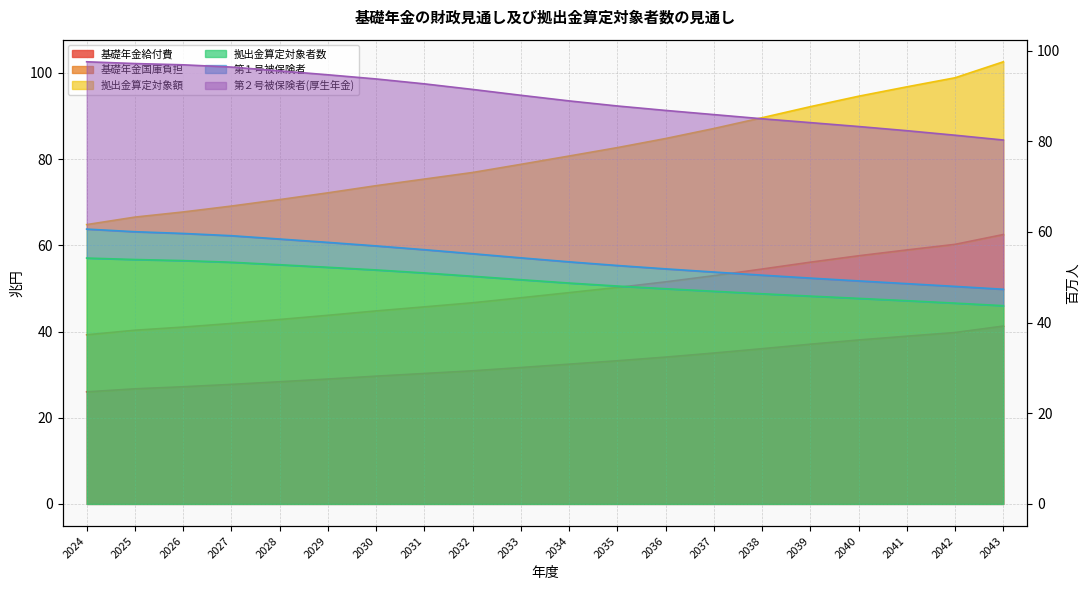

Reading left to right, list all the values displayed in this chart.

基礎年金給付費: 2024=26.0	2025=26.7	2026=27.2	2027=27.7	2028=28.4	2029=29.0	2030=29.6	2031=30.3	2032=30.9	2033=31.6	2034=32.4	2035=33.2	2036=34.1	2037=35.0	2038=36.0	2039=37.1	2040=38.0	2041=38.9	2042=39.8	2043=41.3
基礎年金国庫負担: 2024=39.2	2025=40.3	2026=41.0	2027=41.9	2028=42.8	2029=43.8	2030=44.8	2031=45.7	2032=46.7	2033=47.8	2034=49.0	2035=50.2	2036=51.5	2037=53.0	2038=54.5	2039=56.1	2040=57.6	2041=58.9	2042=60.2	2043=62.5
拠出金算定対象額: 2024=64.8	2025=66.5	2026=67.7	2027=69.1	2028=70.6	2029=72.2	2030=73.8	2031=75.4	2032=76.9	2033=78.8	2034=80.7	2035=82.7	2036=84.8	2037=87.1	2038=89.6	2039=92.2	2040=94.6	2041=96.8	2042=98.9	2043=102.6
拠出金算定対象者数: 2024=54.2	2025=53.9	2026=53.7	2027=53.3	2028=52.8	2029=52.2	2030=51.6	2031=51.0	2032=50.2	2033=49.5	2034=48.7	2035=48.1	2036=47.5	2037=46.9	2038=46.4	2039=45.8	2040=45.3	2041=44.8	2042=44.3	2043=43.7
第１号被保険者: 2024=60.6	2025=60.0	2026=59.7	2027=59.2	2028=58.4	2029=57.7	2030=56.9	2031=56.1	2032=55.2	2033=54.3	2034=53.4	2035=52.6	2036=51.9	2037=51.1	2038=50.5	2039=49.8	2040=49.2	2041=48.6	2042=48.0	2043=47.3
第２号被保険者(厚生年金): 2024=97.5	2025=97.1	2026=96.8	2027=96.3	2028=95.5	2029=94.7	2030=93.7	2031=92.7	2032=91.4	2033=90.1	2034=88.9	2035=87.8	2036=86.8	2037=85.9	2038=85.0	2039=84.1	2040=83.2	2041=82.3	2042=81.3	2043=80.3